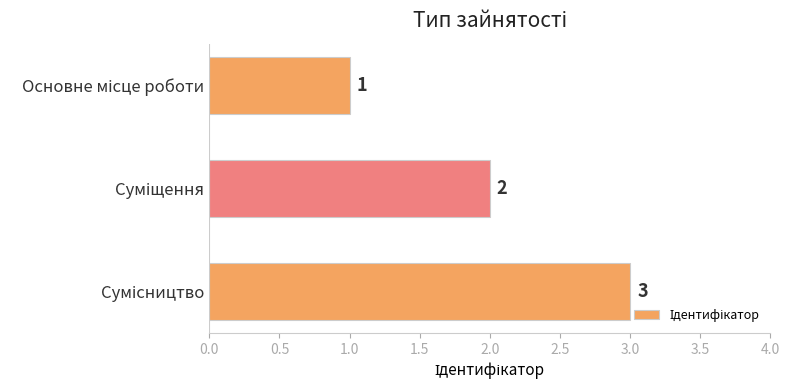

Are the bars horizontal?

Yes